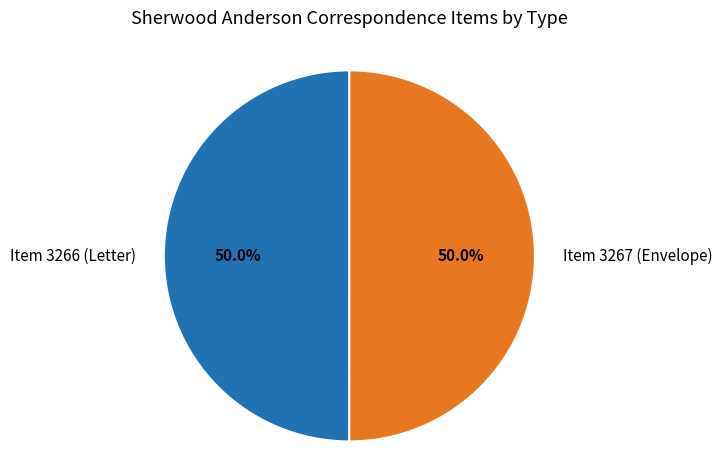

To the nearest percent, what is the average slice percentage?

50%